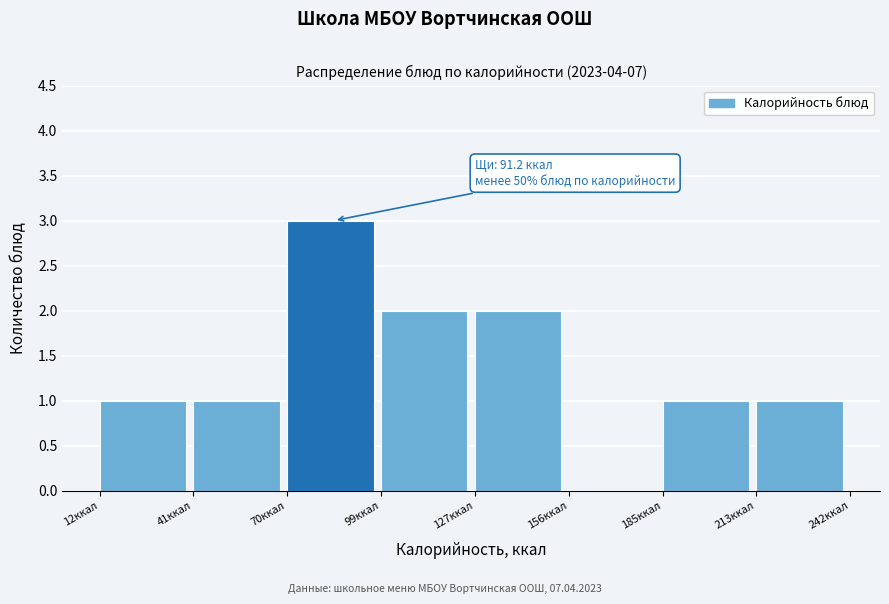

Which range on the x-axis has the tallest bar?

70 to 100